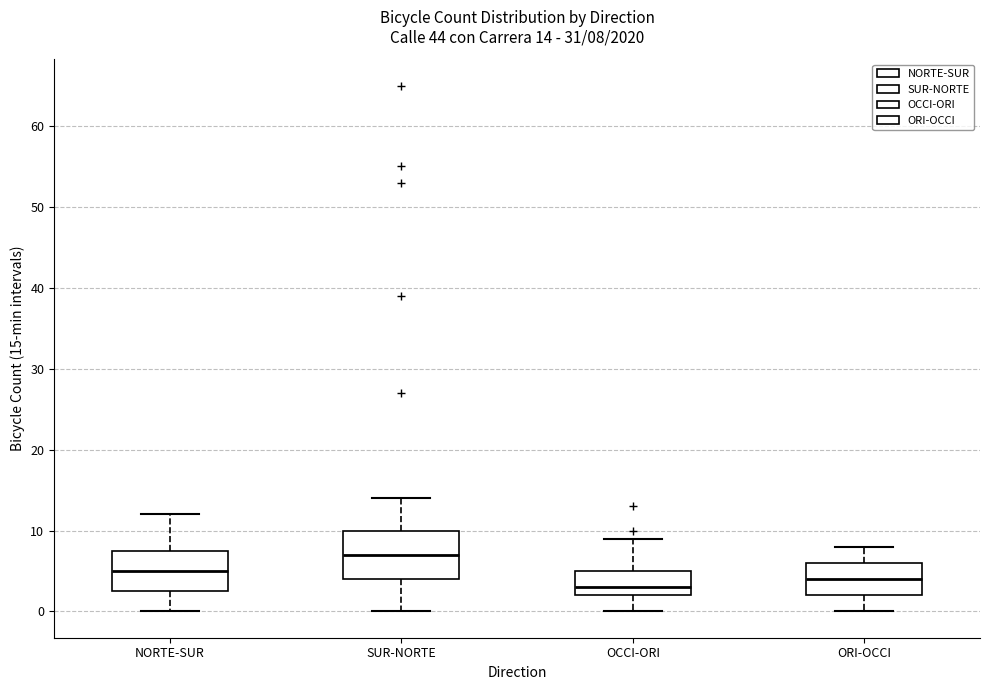

Which box's median line is the lowest?

OCCI-ORI